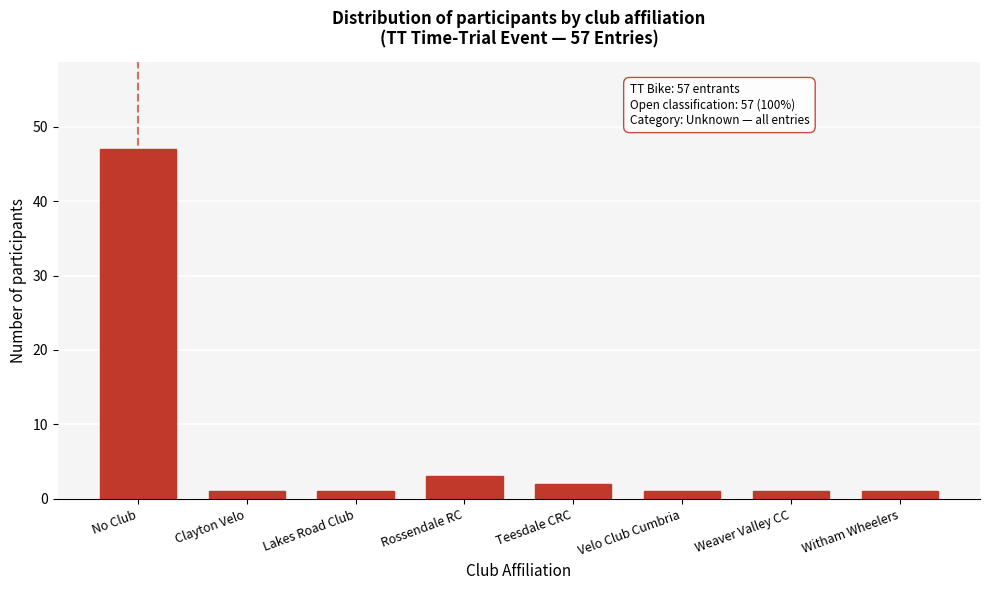

Reading right to left, list all the values displayed in this chart.

Witham Wheelers=1	Weaver Valley CC=1	Velo Club Cumbria=1	Teesdale CRC=2	Rossendale RC=3	Lakes Road Club=1	Clayton Velo=1	No Club=47